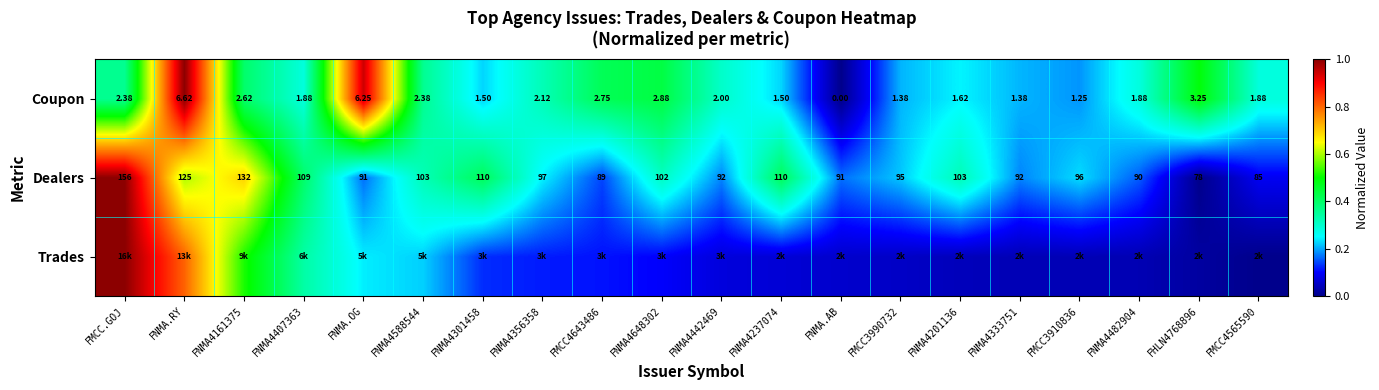

At which category is the sum across all series the highest?

FNMA.RY